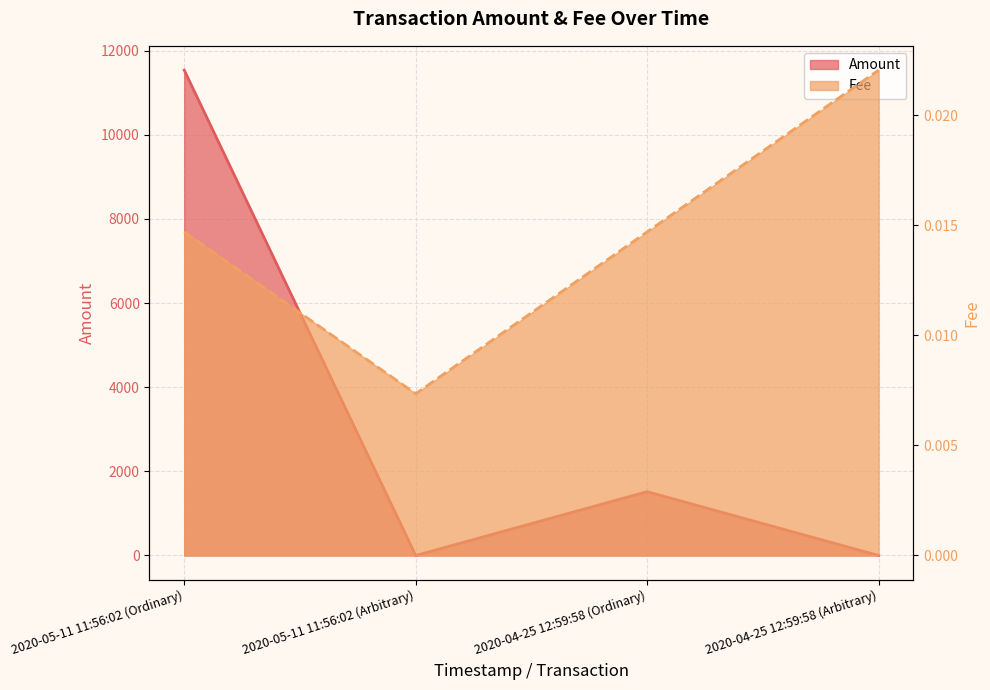

What is the total value across all series at 2020-05-11 11:56:02 (Ordinary)?

11537.7